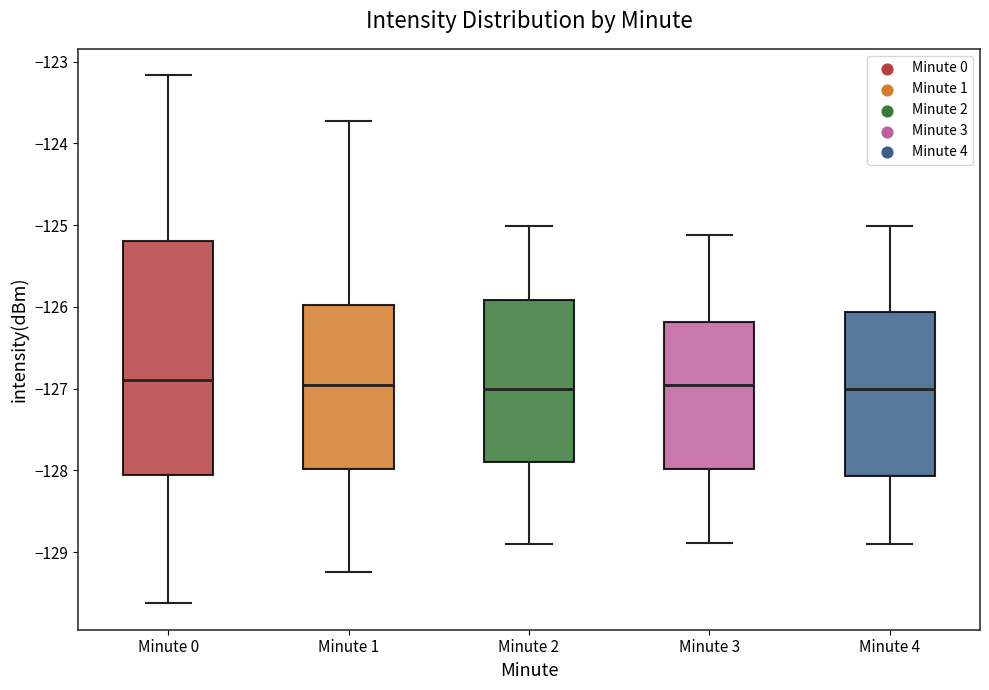

Which box is the tallest, from its lower edge to its upper edge?

Minute 0